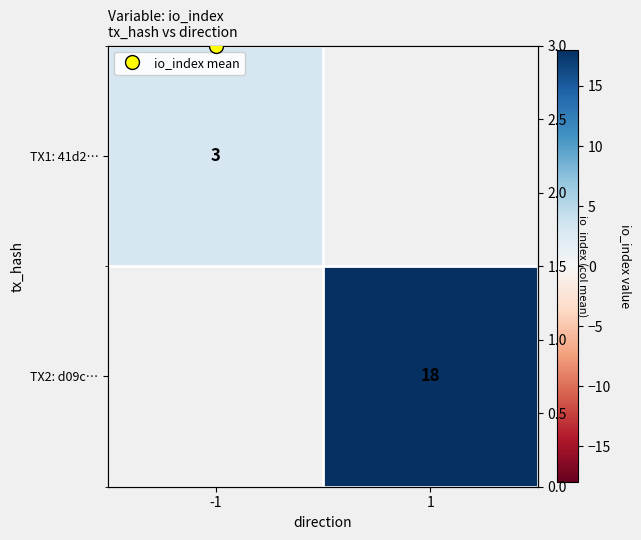

How many positive values does the TX2: d09c… series have?

1